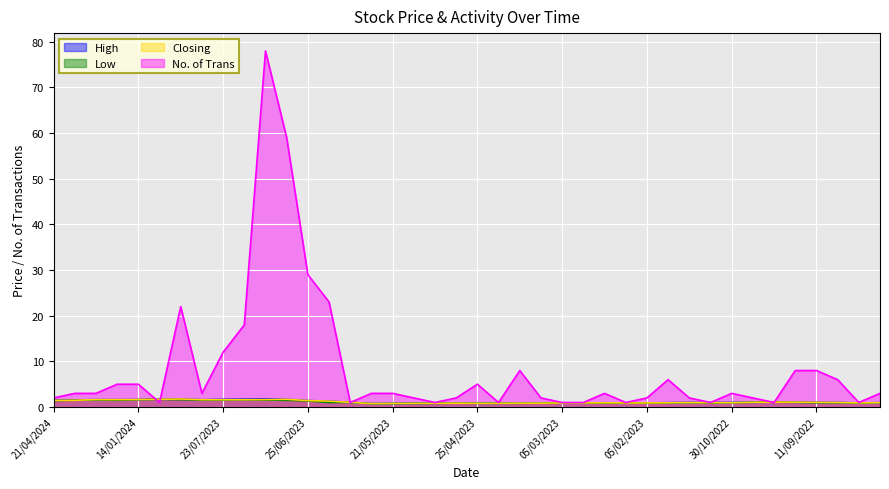

Reading left to right, transcribe all the data shown in this chart.

High: 1.4	1.6	1.6	1.6	1.6	1.7	1.8	1.6	1.7	1.7	1.8	1.7	1.4	1.3	1.0	0.8	0.8	0.8	0.8	0.9	0.8	0.8	0.9	0.9	0.9	0.9	0.9	0.9	0.9	1.0	1.0	0.9	1.0	1.1	1.1	1.1	1.0	1.0	0.9	0.9
Low: 1.4	1.5	1.6	1.5	1.6	1.7	1.6	1.5	1.5	1.6	1.5	1.5	1.4	1.0	1.0	0.8	0.8	0.8	0.8	0.8	0.8	0.8	0.8	0.9	0.9	0.9	0.9	0.9	0.9	0.9	1.0	0.9	0.9	1.1	1.1	1.0	0.9	0.9	0.9	0.9
Closing: 1.4	1.5	1.6	1.6	1.6	1.7	1.8	1.6	1.6	1.6	1.6	1.7	1.4	1.3	1.0	0.8	0.8	0.8	0.8	0.9	0.8	0.8	0.9	0.9	0.9	0.9	0.9	0.9	0.9	0.9	1.0	0.9	0.9	1.1	1.1	1.1	1.0	1.0	0.9	0.9
No. of Trans: 2.0	3.0	3.0	5.0	5.0	1.0	22.0	3.0	12.0	18.0	78.0	59.0	29.0	23.0	1.0	3.0	3.0	2.0	1.0	2.0	5.0	1.0	8.0	2.0	1.0	1.0	3.0	1.0	2.0	6.0	2.0	1.0	3.0	2.0	1.0	8.0	8.0	6.0	1.0	3.0